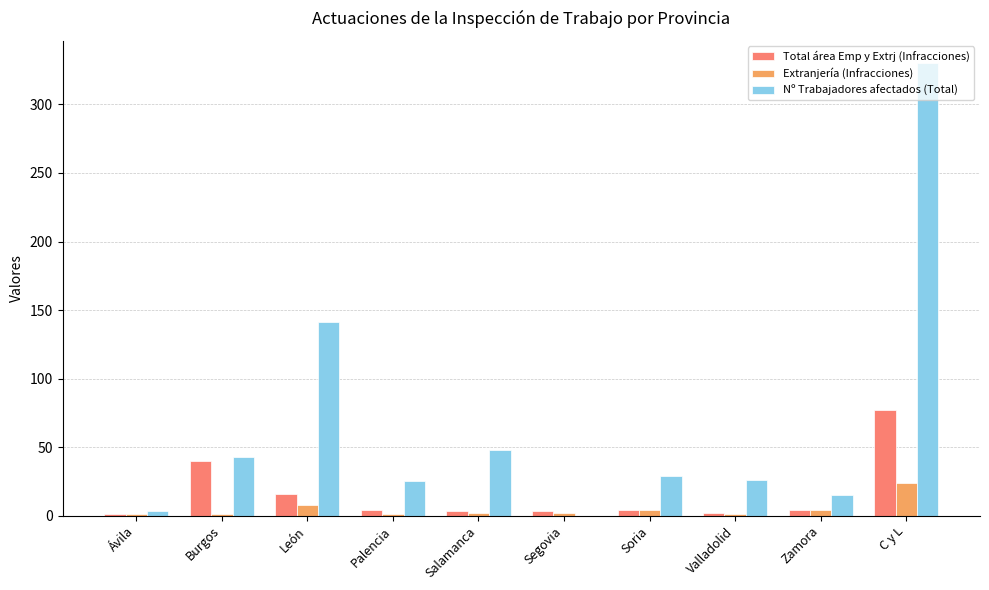

The value of Nº Trabajadores afectados (Total) at Palencia is 13. True or false?

False